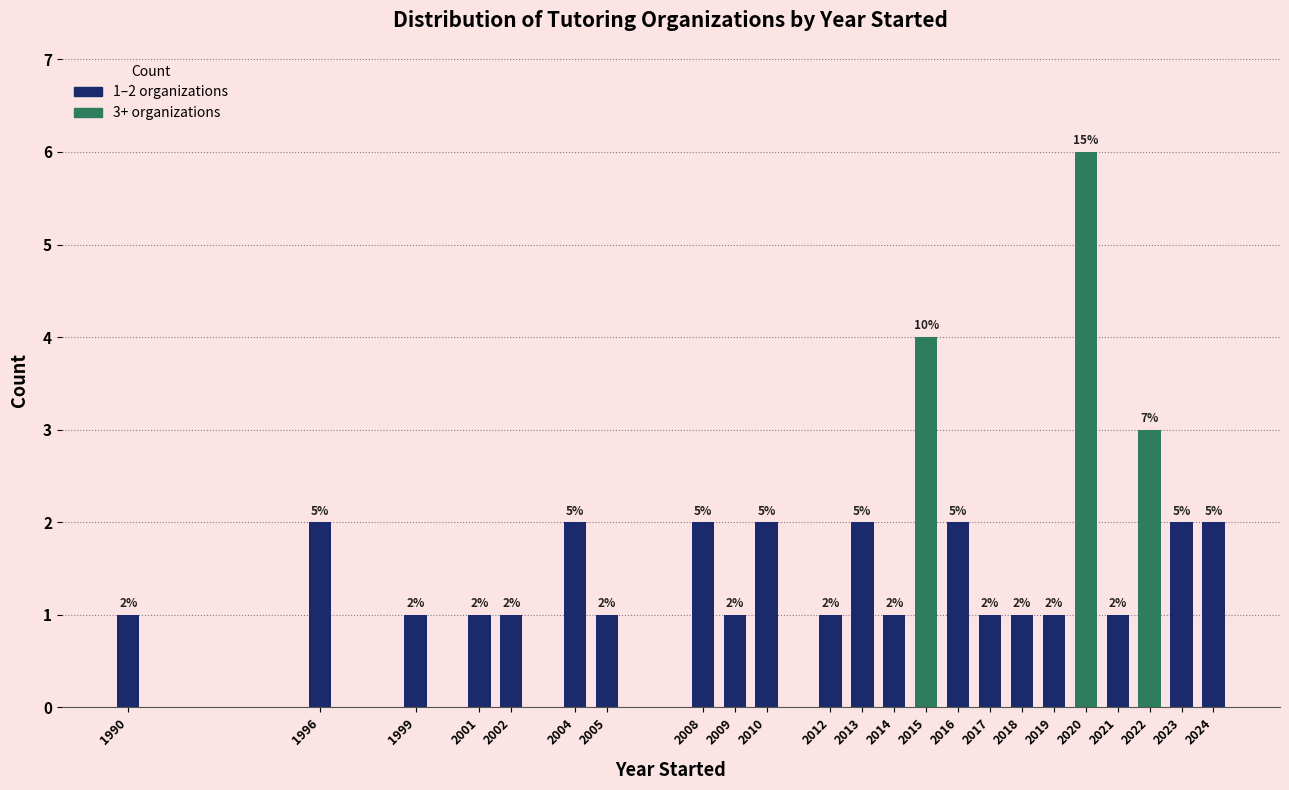

Reading right to left, transcribe all the data shown in this chart.

2024=2	2023=2	2022=3	2021=1	2020=6	2019=1	2018=1	2017=1	2016=2	2015=4	2014=1	2013=2	2012=1	2010=2	2009=1	2008=2	2005=1	2004=2	2002=1	2001=1	1999=1	1996=2	1990=1